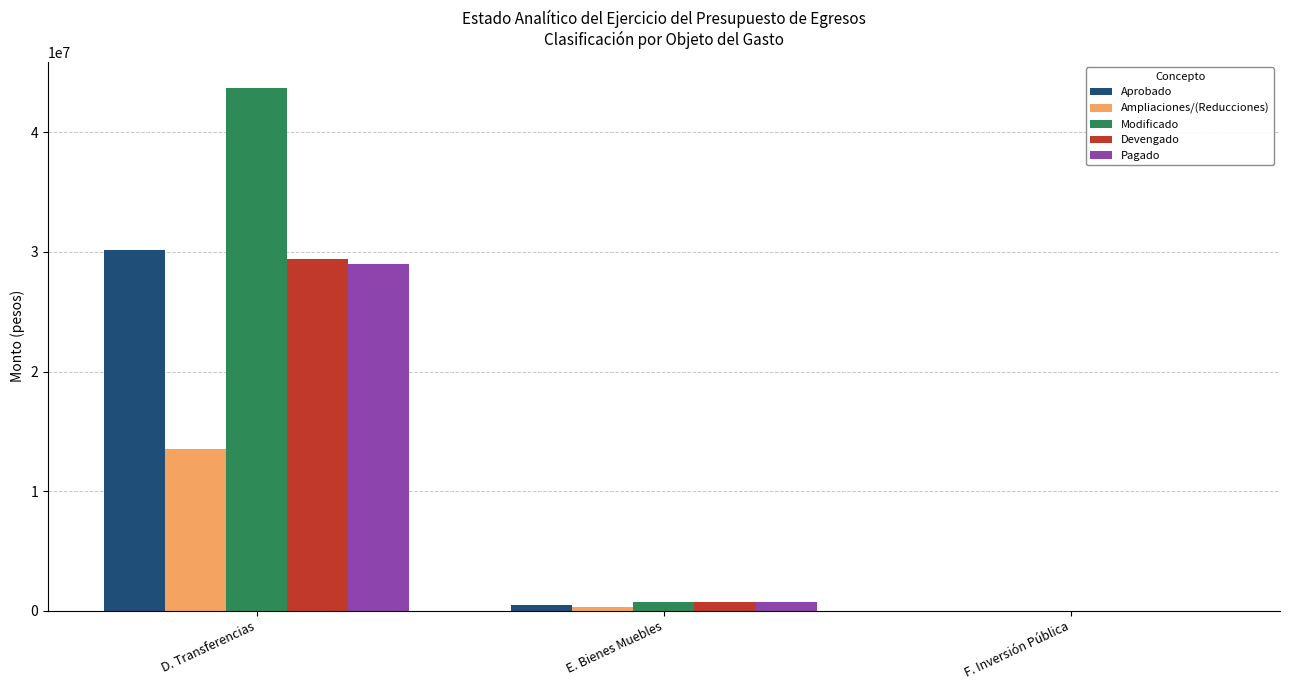

How many positive values does the Aprobado series have?

2